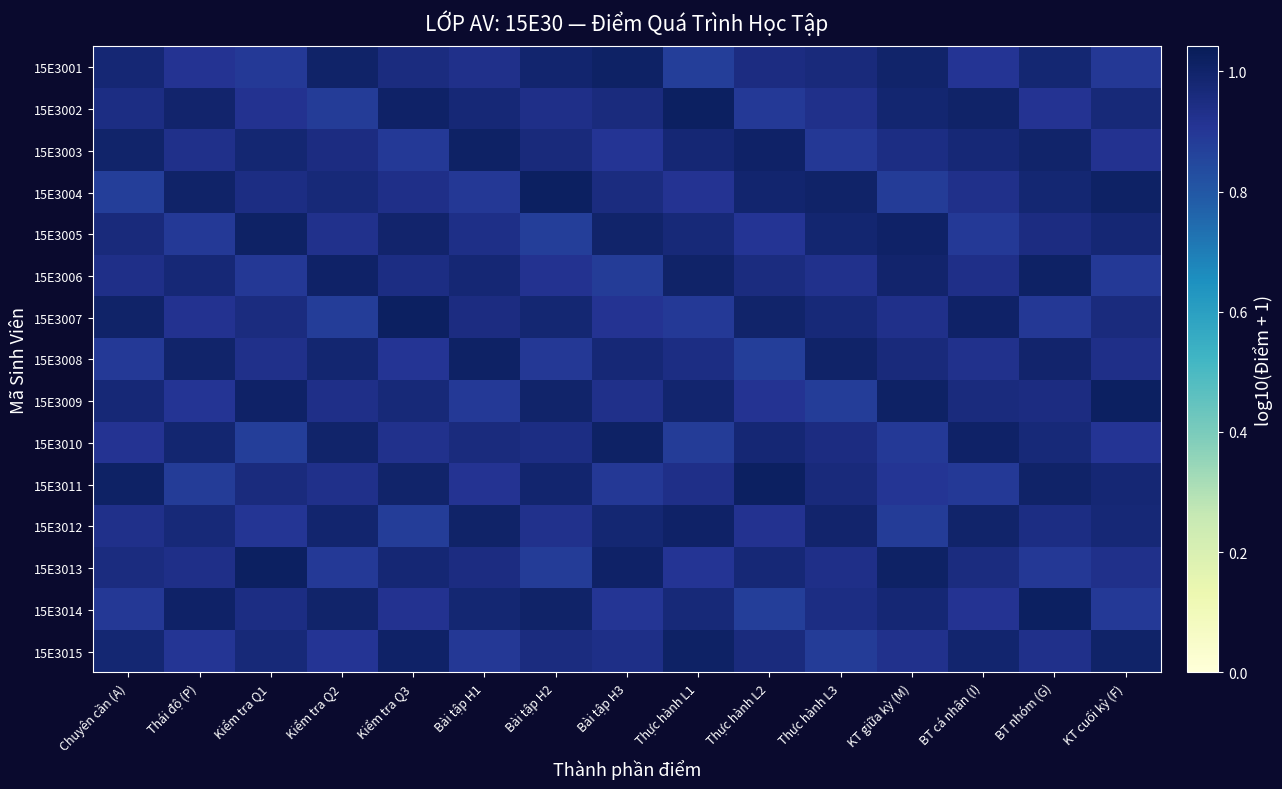

What is the spread (max minus min) of values at KT giữa kỳ (M)?

0.1